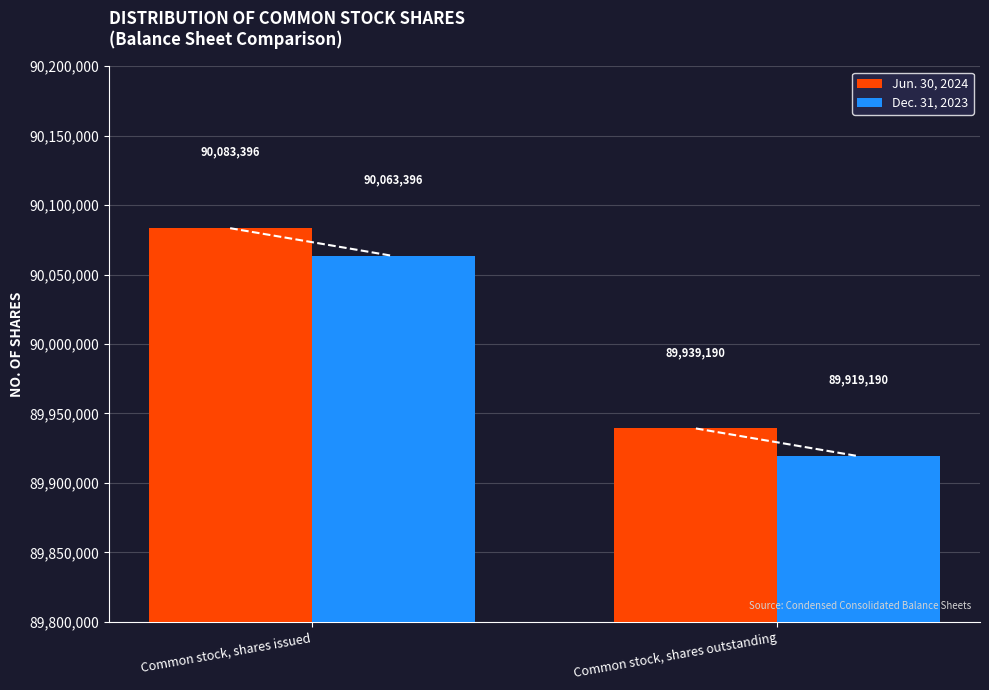

What is the highest value of the Jun. 30, 2024 series?

90083396